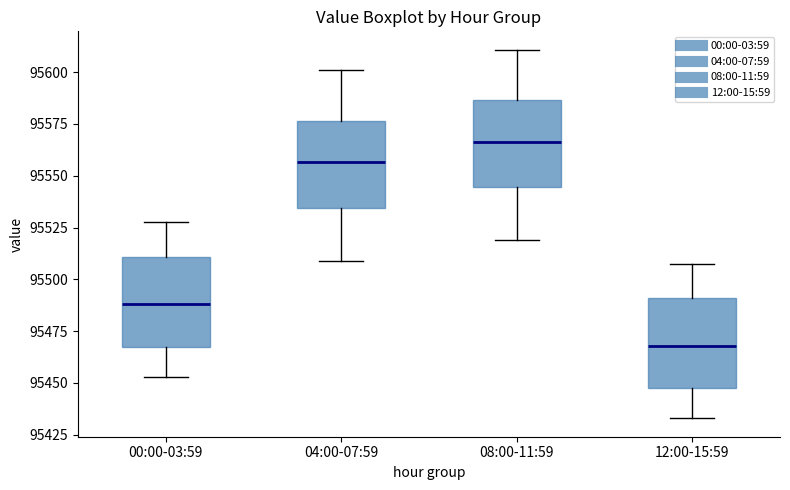

Reading left to right, read every box against the y-axis: the position of its median line, the range the box covers, and the ends of its whiskers. The values are not printed on the chart, so give them approximately, as read against the axis.

00:00-03:59: median 95490, box 95465 to 95510, whiskers 95455 to 95525
04:00-07:59: median 95555, box 95535 to 95575, whiskers 95510 to 95600
08:00-11:59: median 95565, box 95545 to 95585, whiskers 95520 to 95610
12:00-15:59: median 95470, box 95445 to 95490, whiskers 95435 to 95505